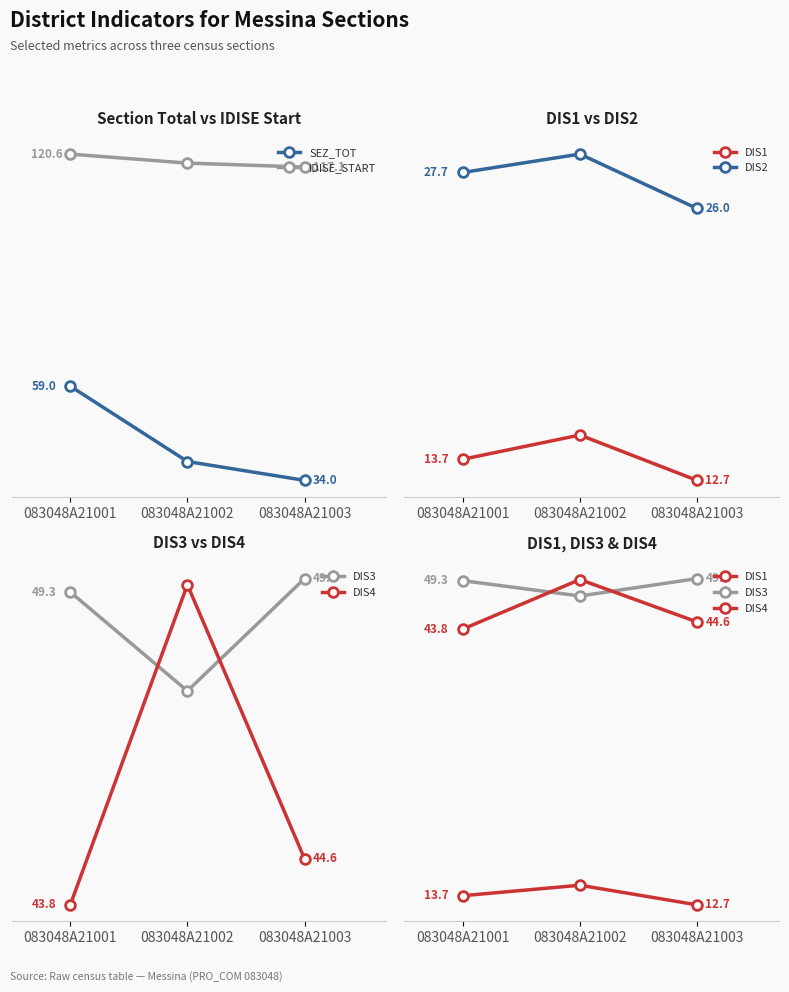

Reading left to right, what are all the values shown in this chart?

SEZ_TOT: 59.0	39.0	34.0
IDISE_START: 120.6	118.2	117.1
DIS1: 13.7	14.9	12.7
DIS2: 27.7	28.6	26.0
DIS3: 49.3	47.6	49.5
DIS4: 43.8	49.4	44.6